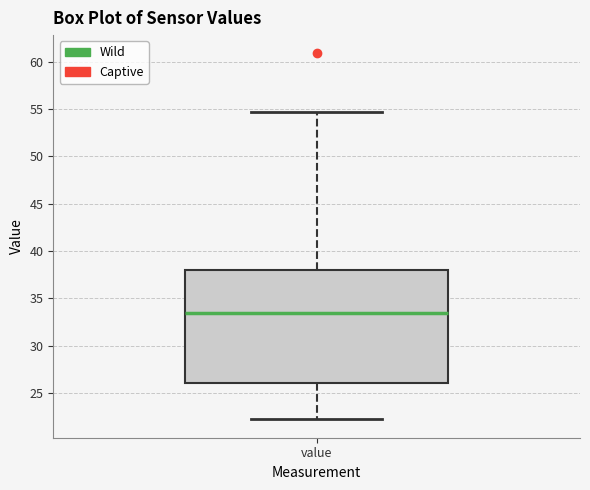

Where does the upper whisker of the box for value end on the y-axis? The values are not printed on the chart, so give them approximately, as read against the axis.

54.5